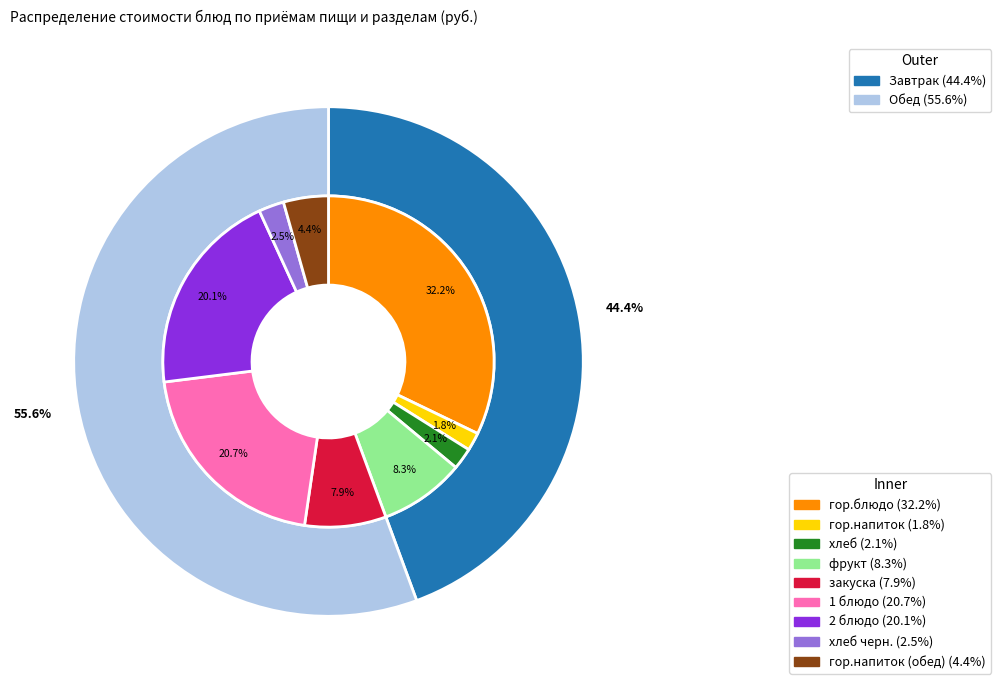

What portion of the pie excludes хлеб черн.?

97.5%